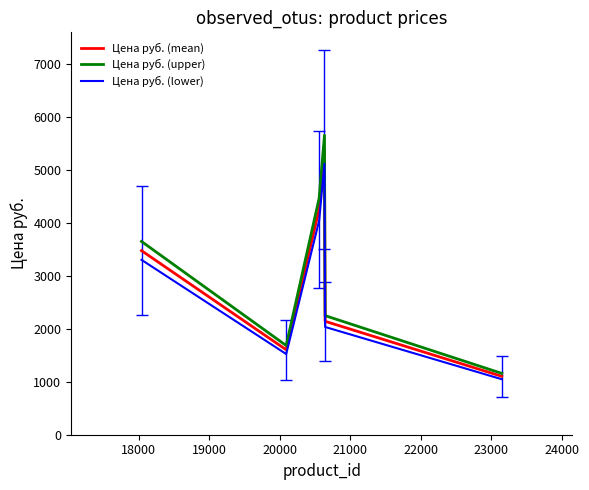

List the series in order of their overall mean, lowest first.

Цена руб. (lower), Цена руб. (mean), Цена руб. (upper)